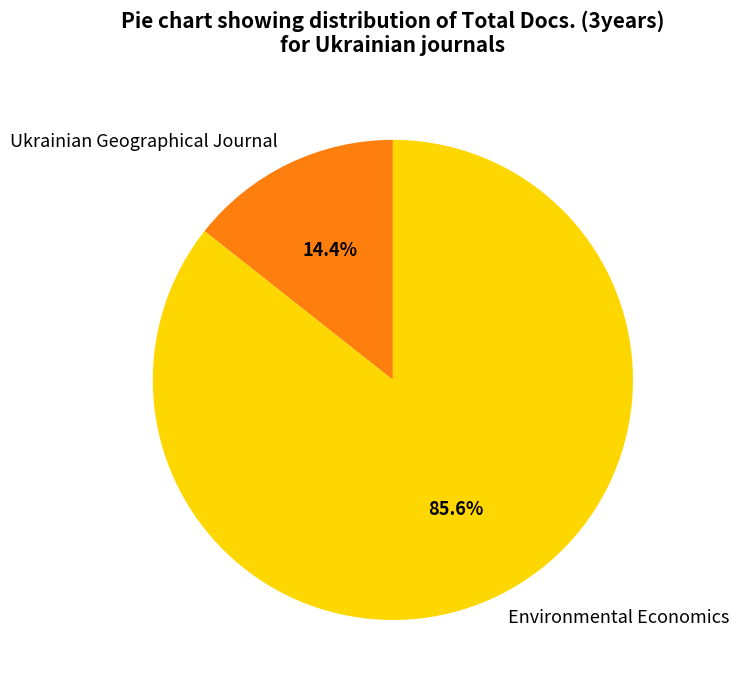

The Ukrainian Geographical Journal slice represents 23% of the pie. True or false?

False